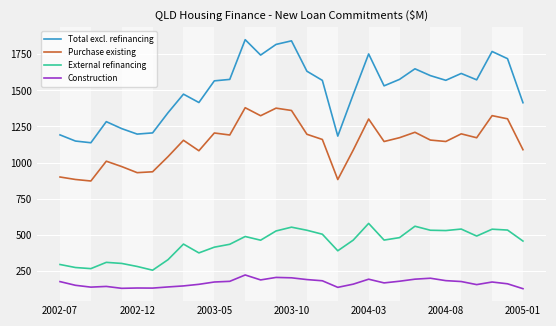

Which series has the widest spread of values?

Total excl. refinancing